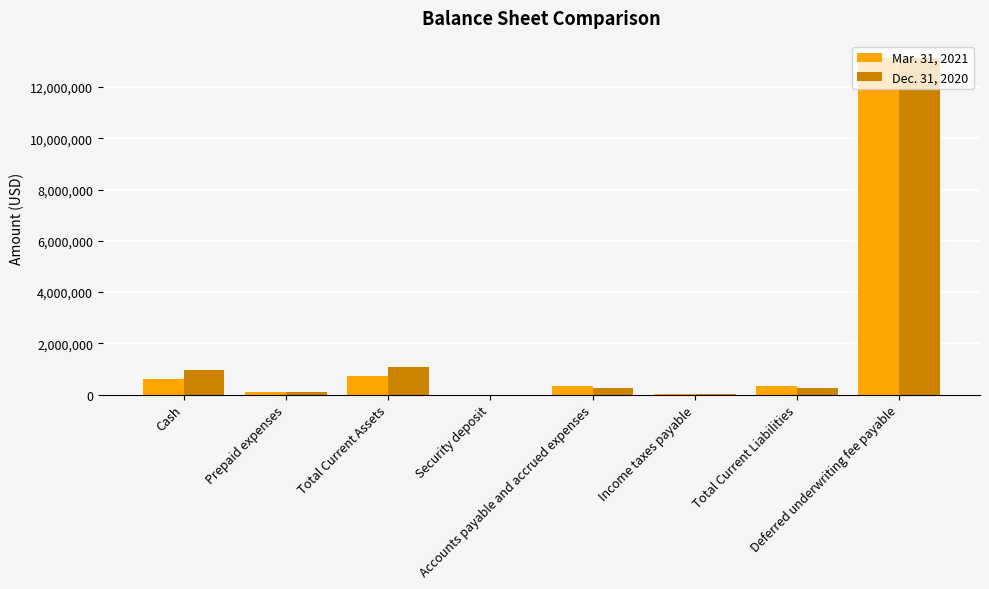

What is the maximum value for Mar. 31, 2021?

13150000